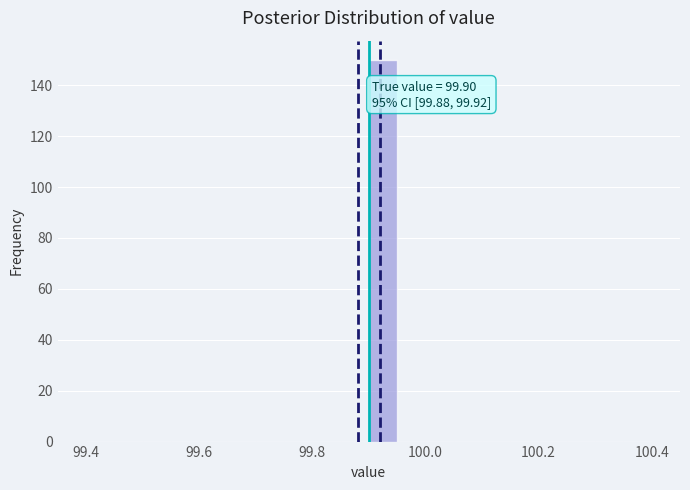

Read against the x-axis, roughly where is the centre of the tallest bar?

99.92